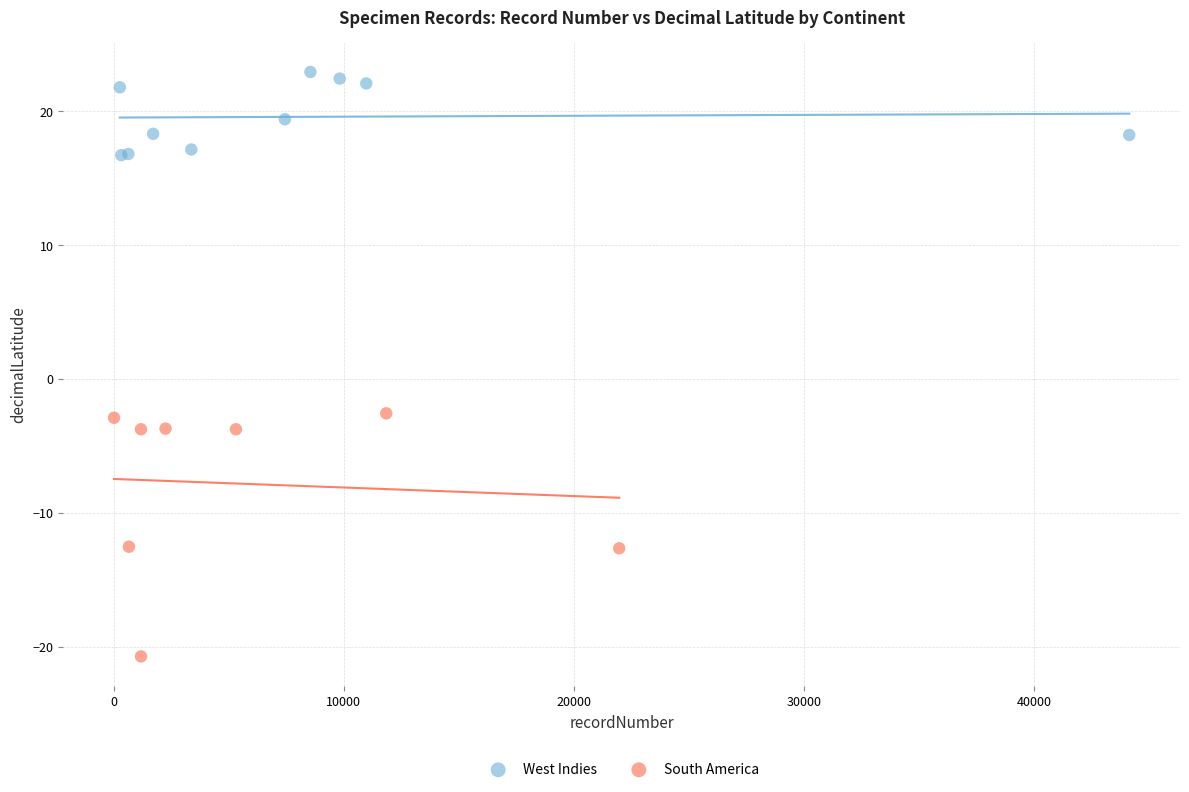

Which series has the largest Y range (max minus min)?

South America